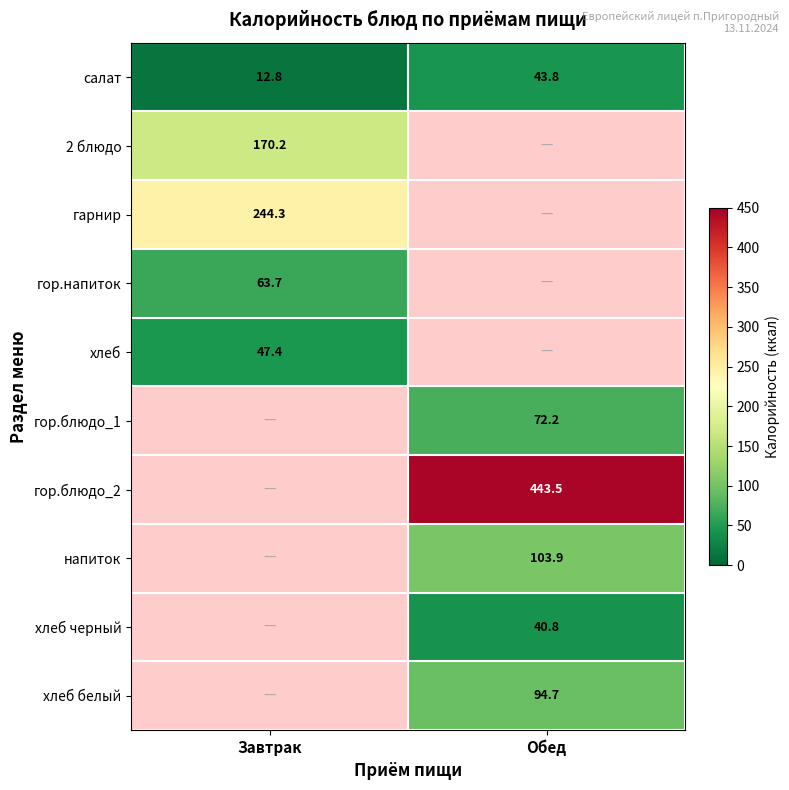

List the labels in order of салат value, smallest first.

Завтрак, Обед